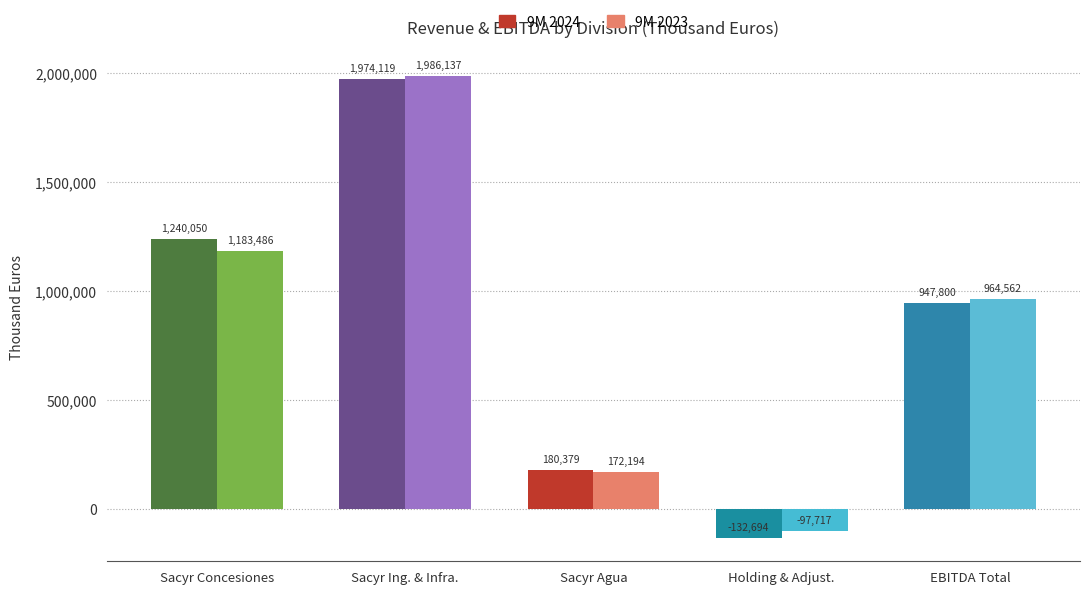

The value of 9M 2024 at Holding & Adjust. is -132694. True or false?

True